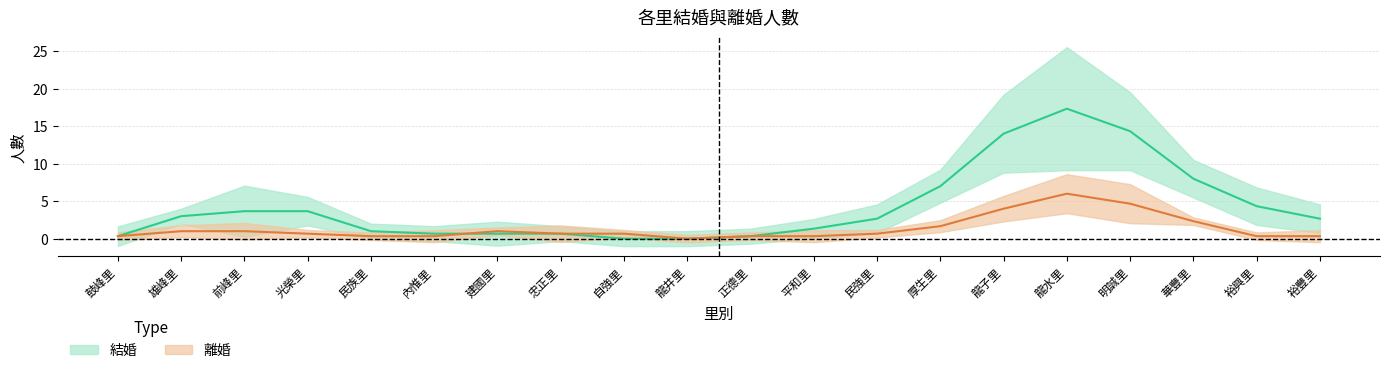

At which category is the sum across all series the highest?

龍水里